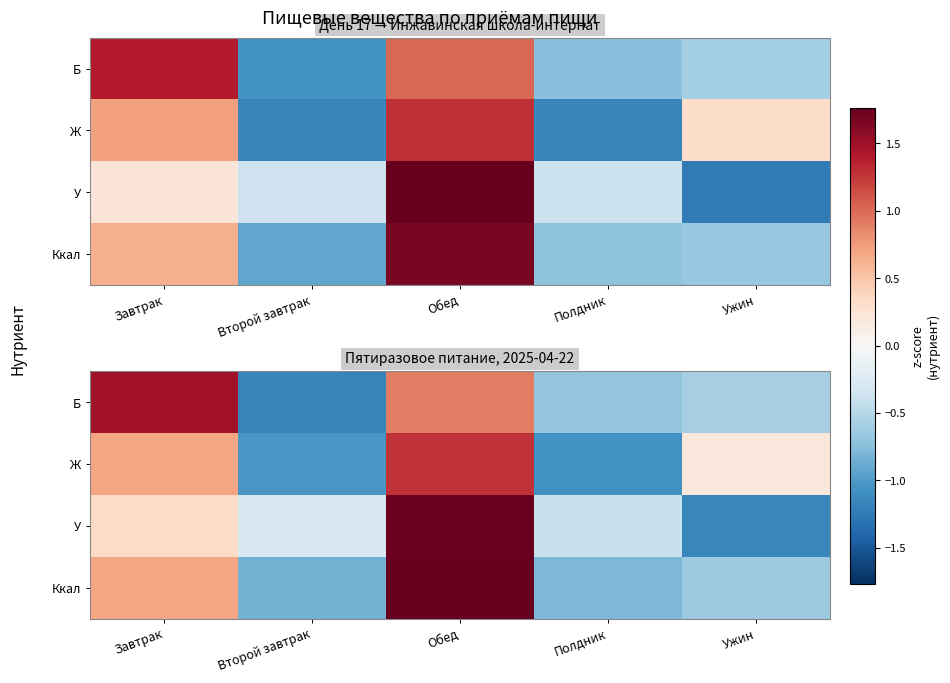

What is the smallest value displayed?

-1.2